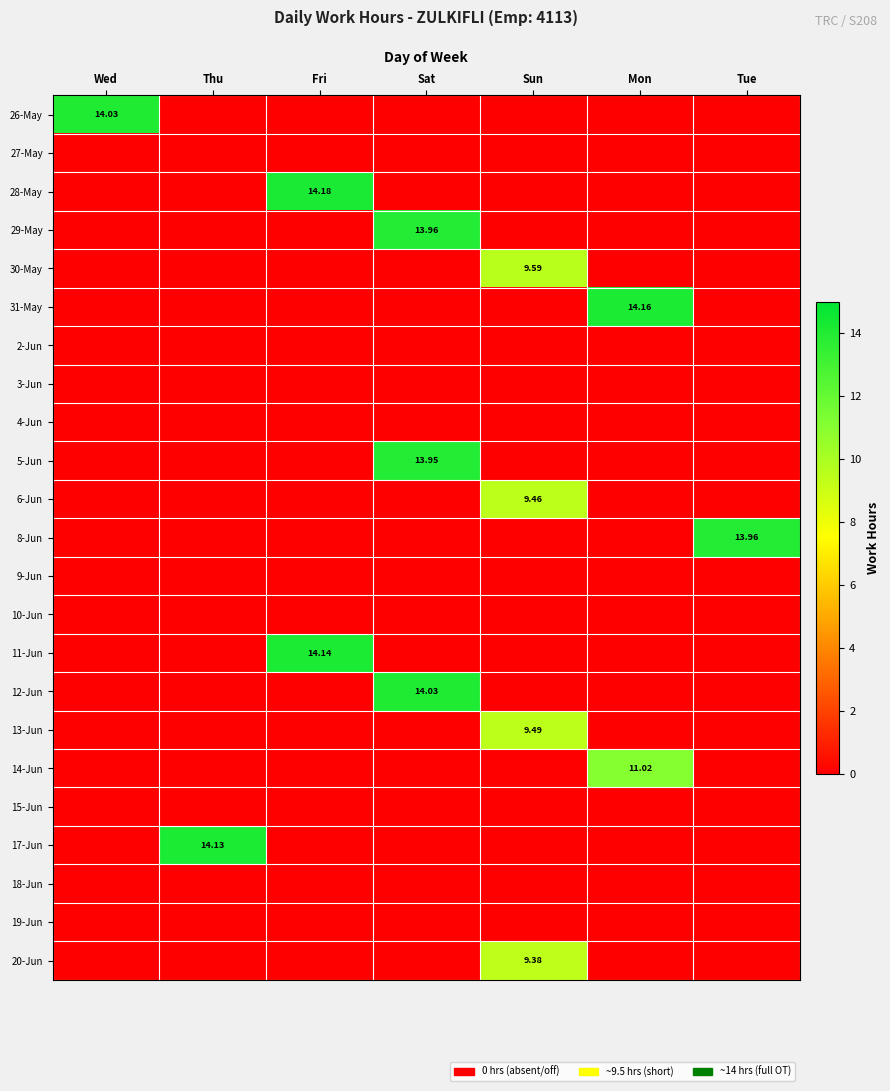

Rank the series at Thu from highest to lowest value.

17-Jun, 26-May, 27-May, 28-May, 29-May, 30-May, 31-May, 2-Jun, 3-Jun, 4-Jun, 5-Jun, 6-Jun, 8-Jun, 9-Jun, 10-Jun, 11-Jun, 12-Jun, 13-Jun, 14-Jun, 15-Jun, 18-Jun, 19-Jun, 20-Jun